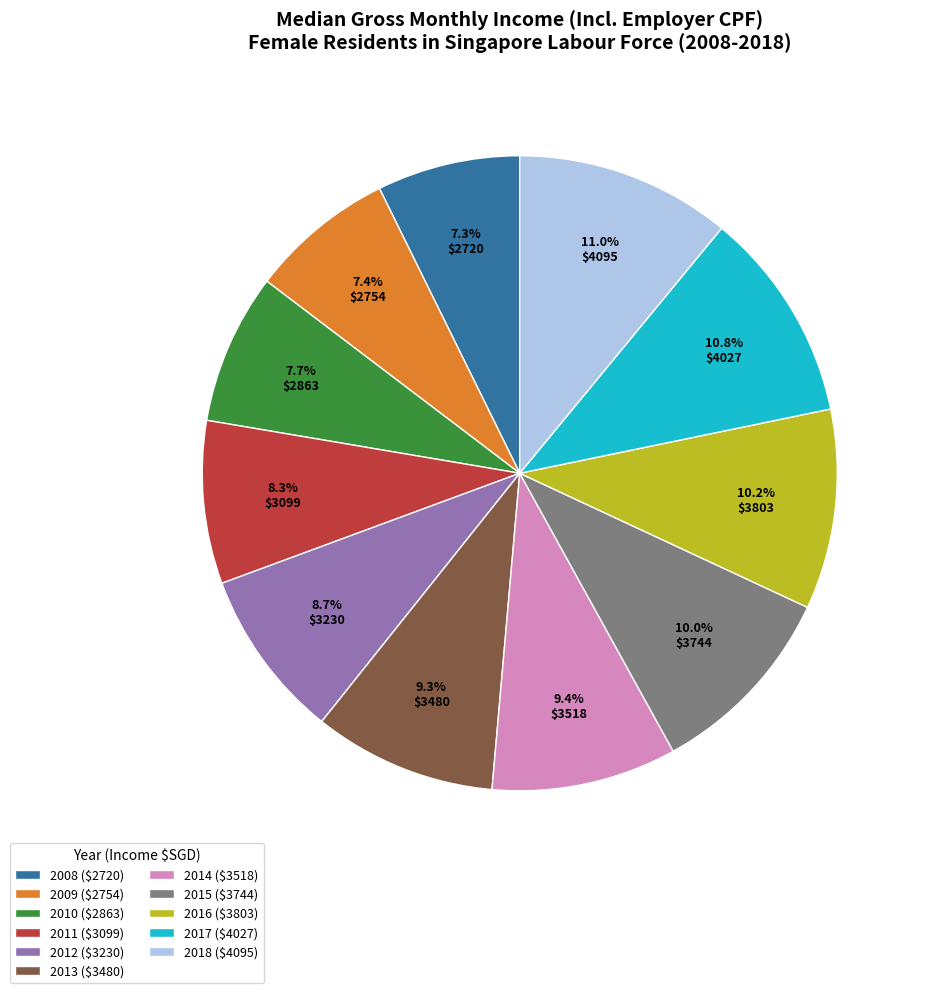

Is it true that 2011 is 14% of the pie?

False